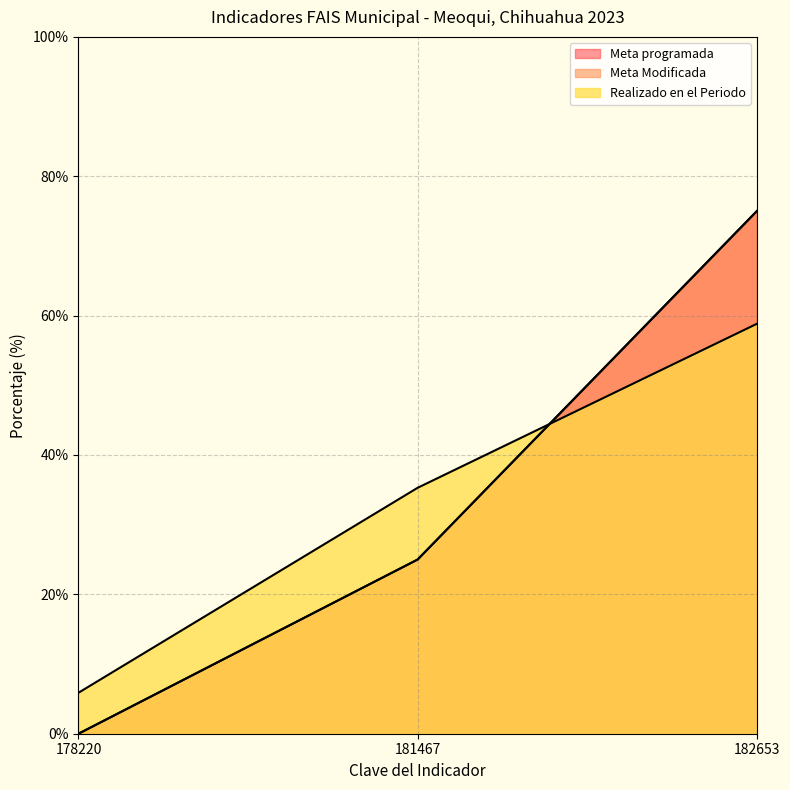

What is the value of the Realizado en el Periodo point at the 1st from the left?

5.9